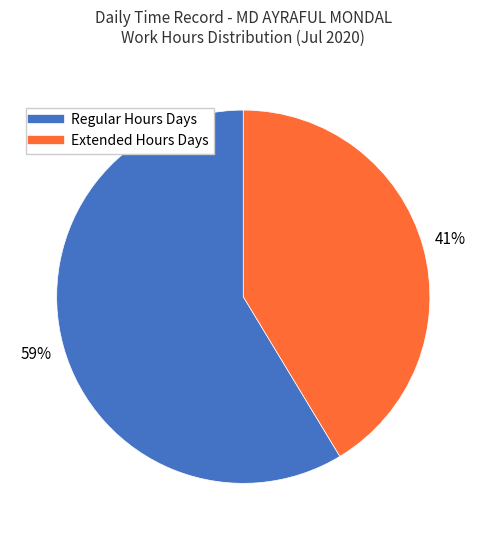

Is there any slice that represents more than half of the pie?

Yes